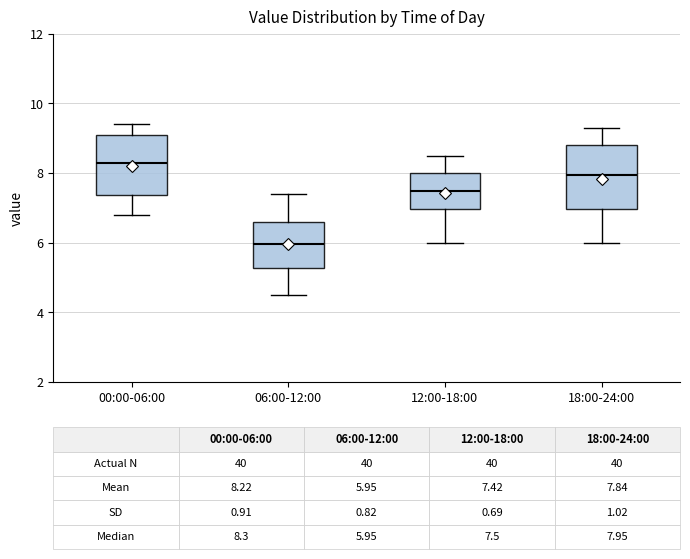

Which box's median line is the highest?

00:00-06:00